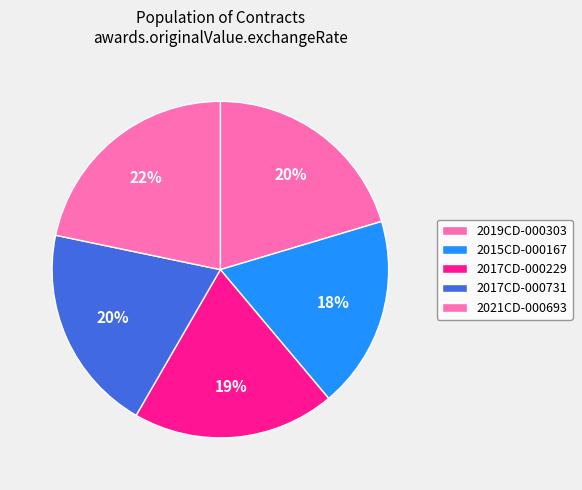

Which category has the biggest portion of the pie?

2021CD-000693